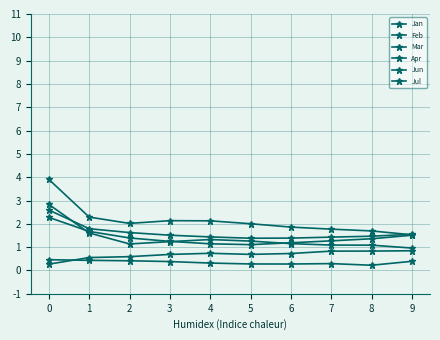

How many series are shown in this chart?

6